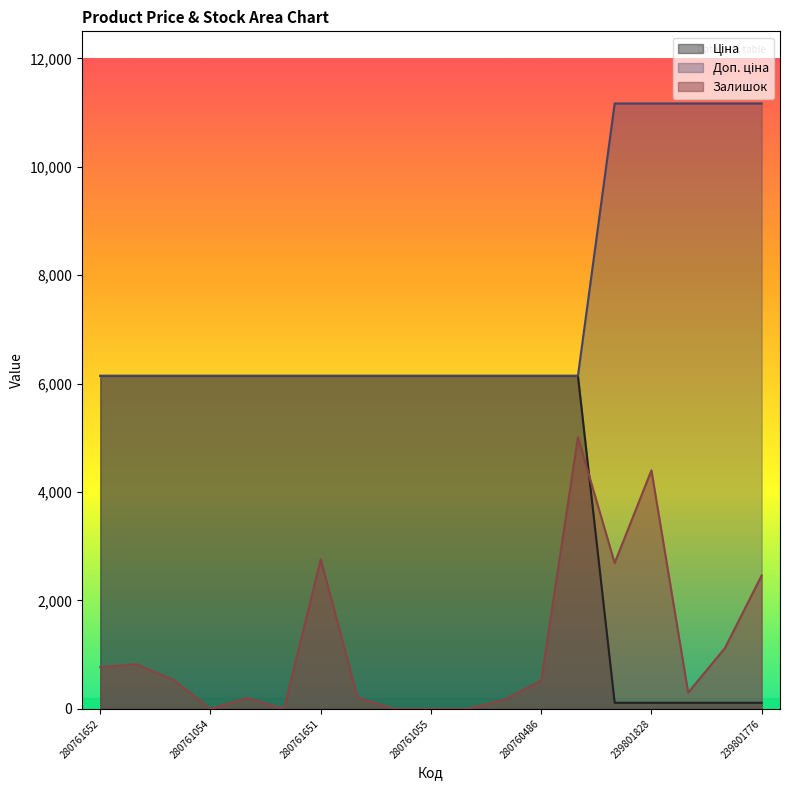

At which label does Ціна first exceed 6143?

280761652